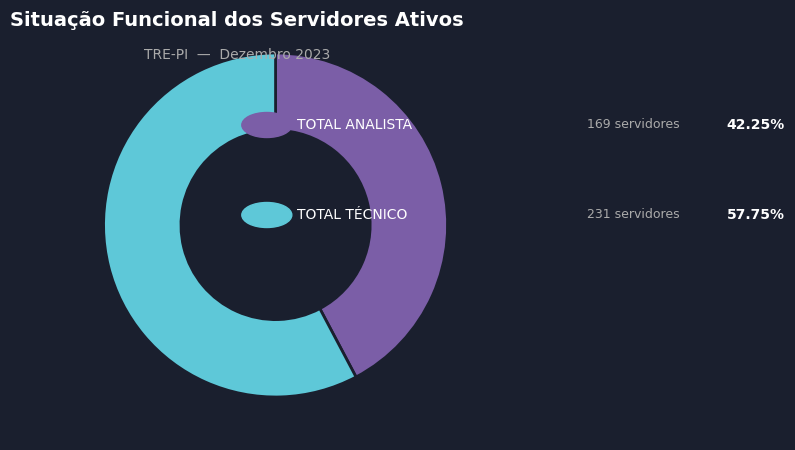

Is there a majority slice in this chart?

Yes